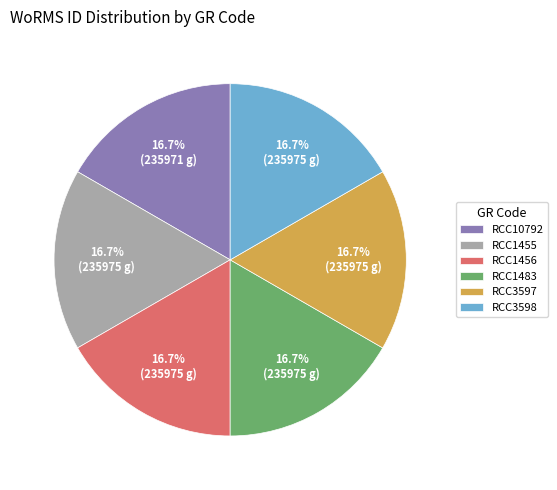

Is RCC3598 the majority of the pie?

No